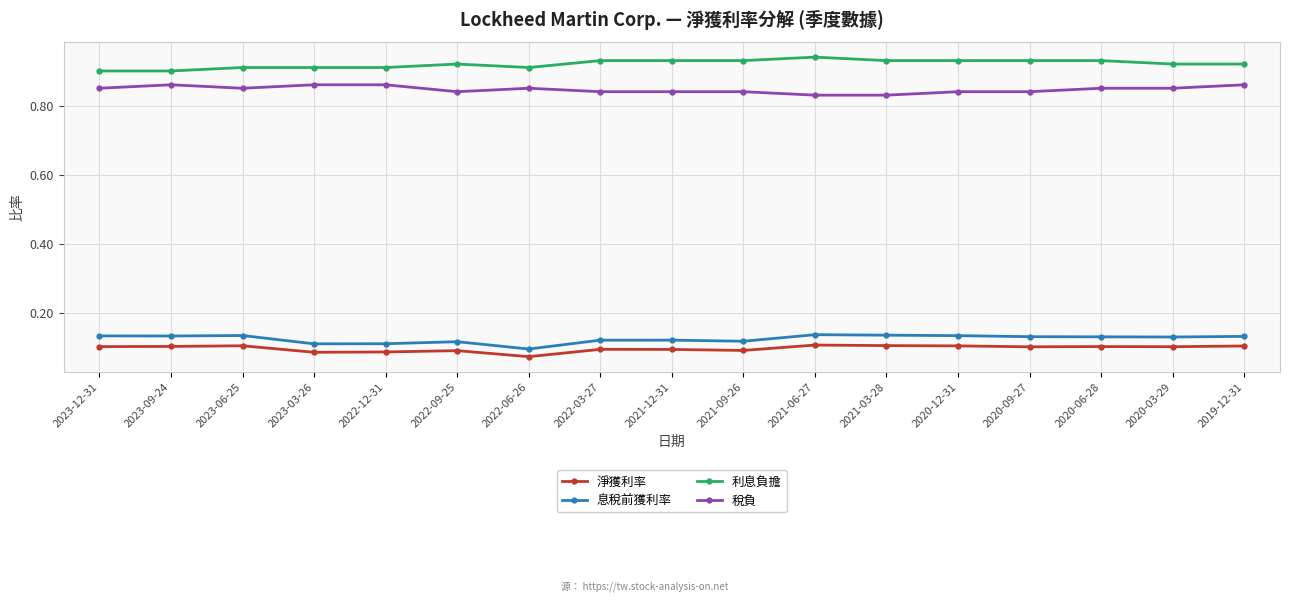

What is the label of the 12th point from the left?

2021-03-28